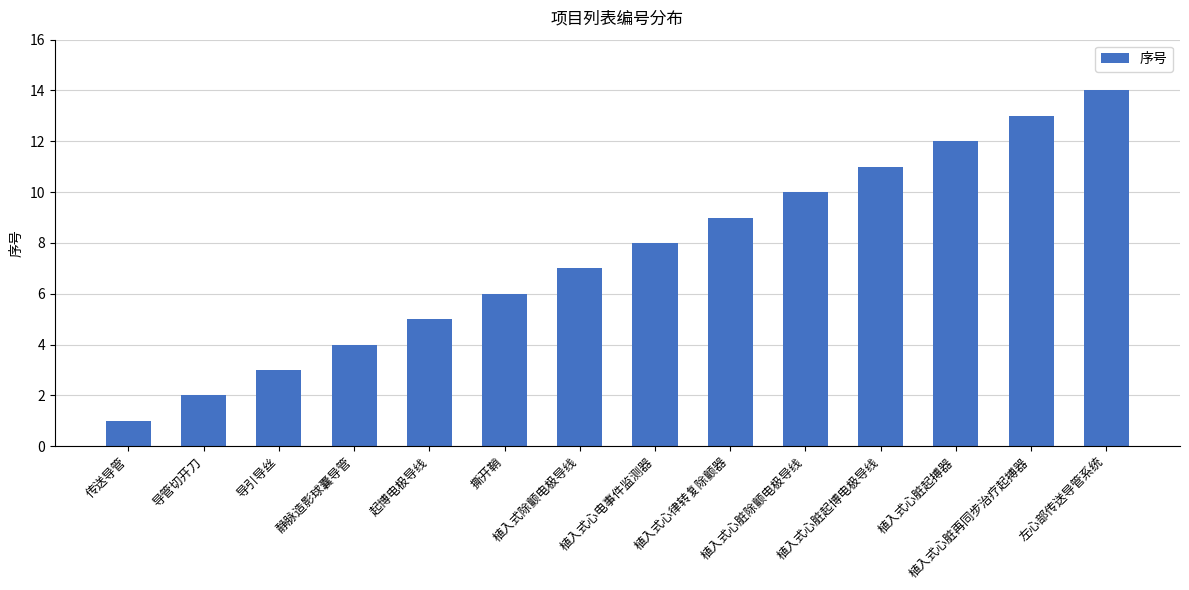

The chart shows a value of 5 at 导引导丝. True or false?

False